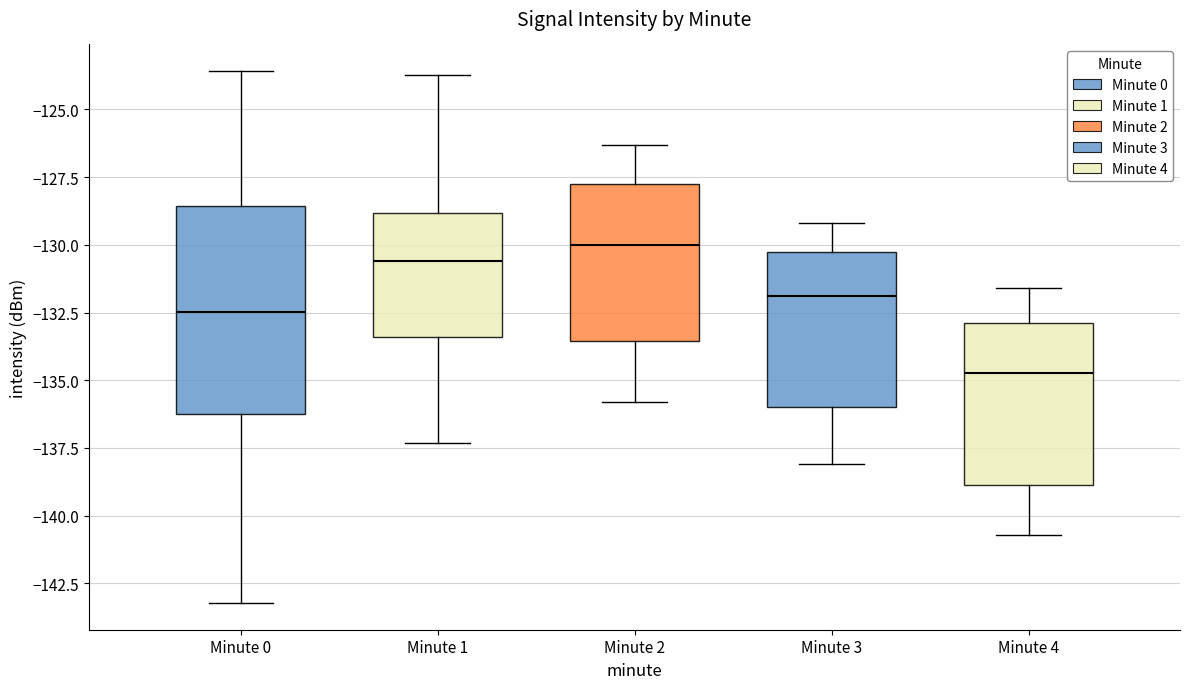

Which box has the lowest median line?

Minute 4